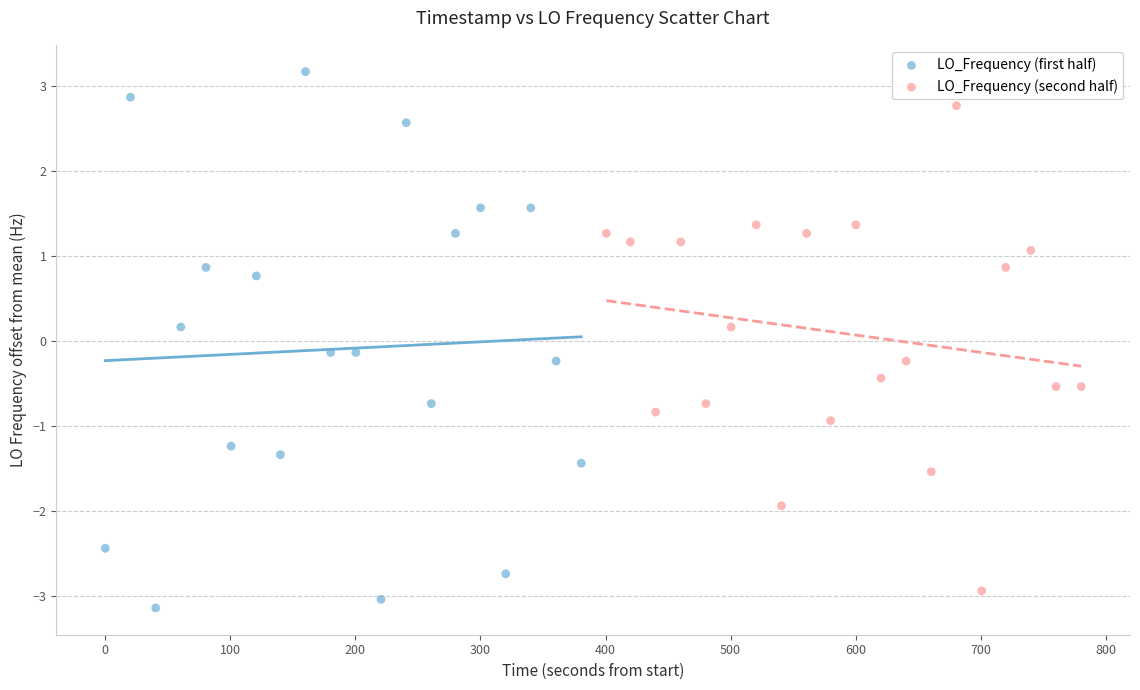

Which series has the widest spread of Y values?

LO_Frequency (first half)